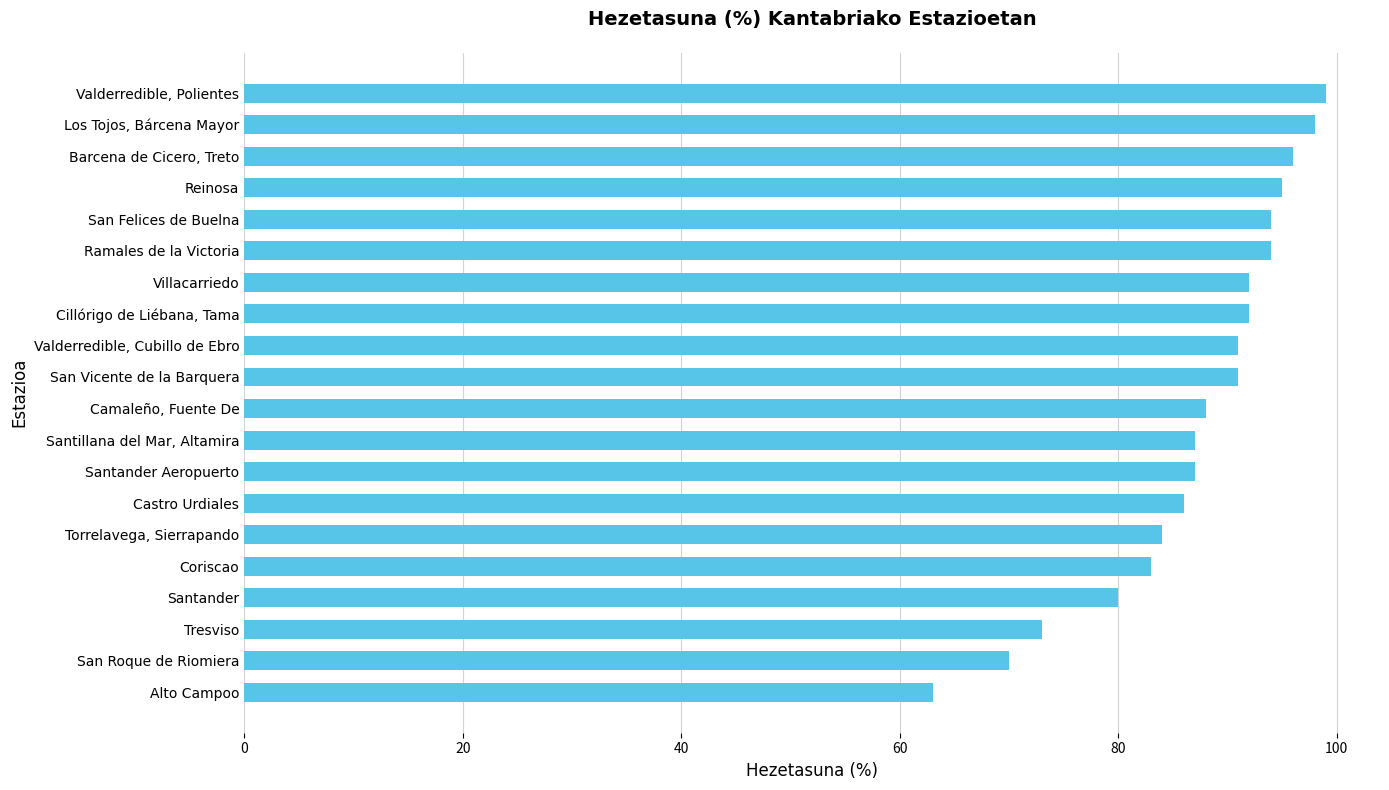

At which category does the chart reach its peak across all series?

Valderredible, Polientes